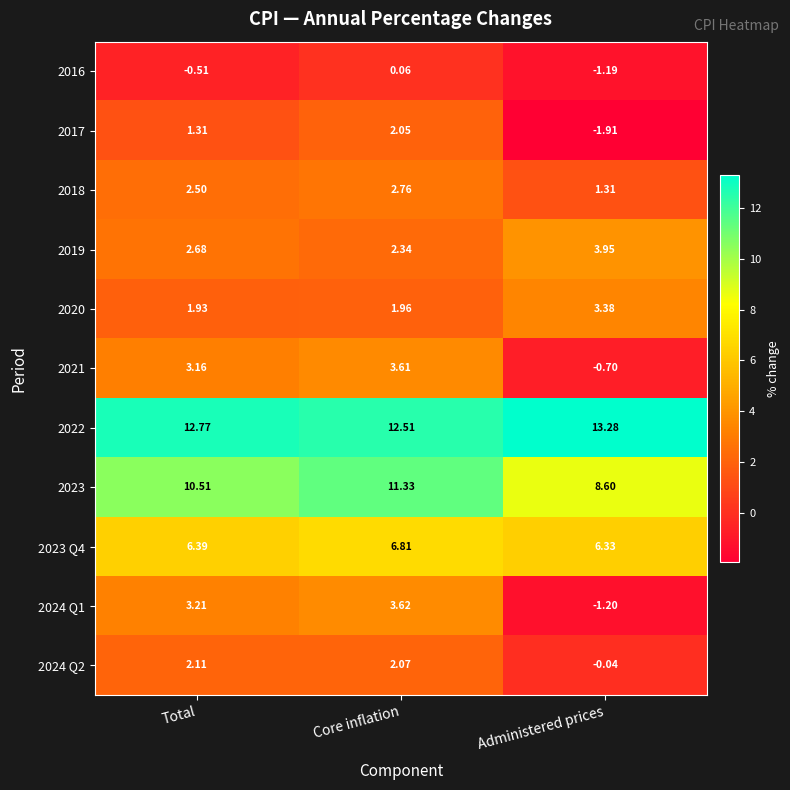

What is the greatest value displayed?

13.3